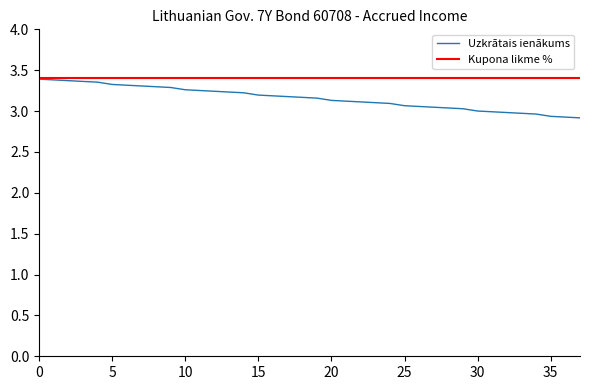

What is the lowest value of the Uzkrātais ienākums series?

2.9